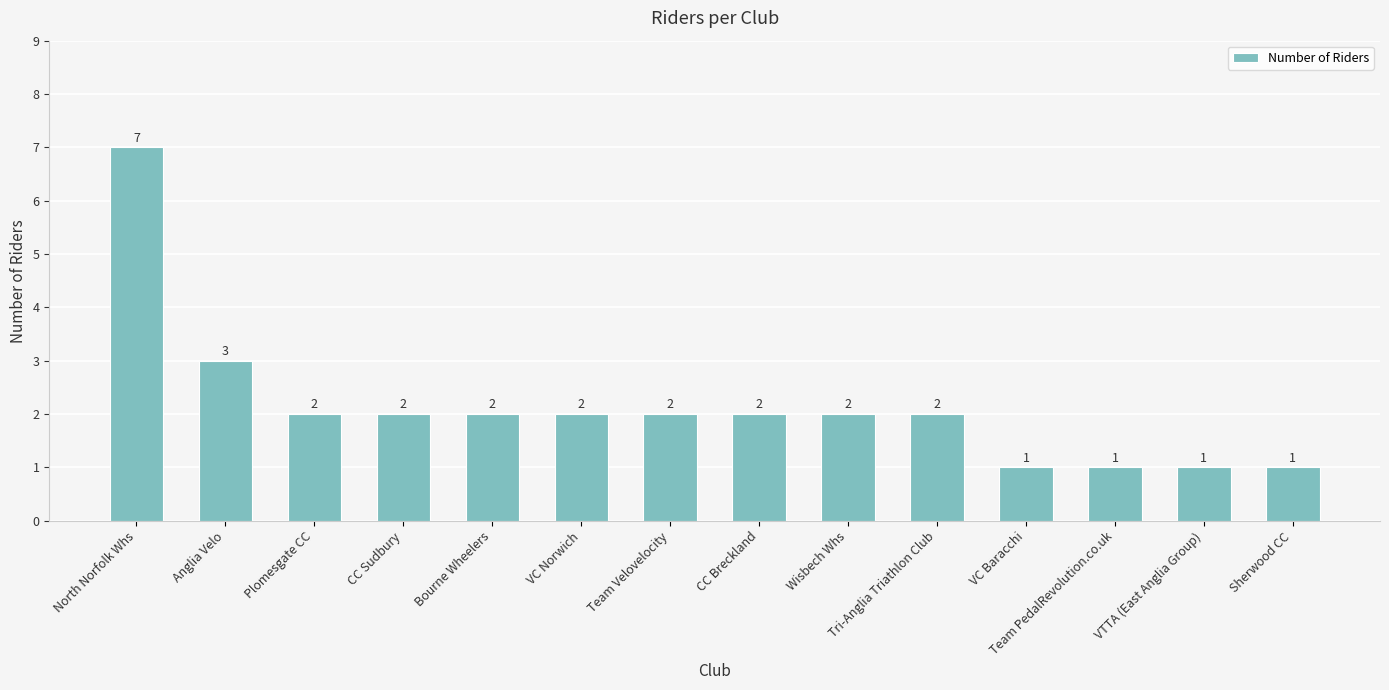

How many data points are less than 2?

4